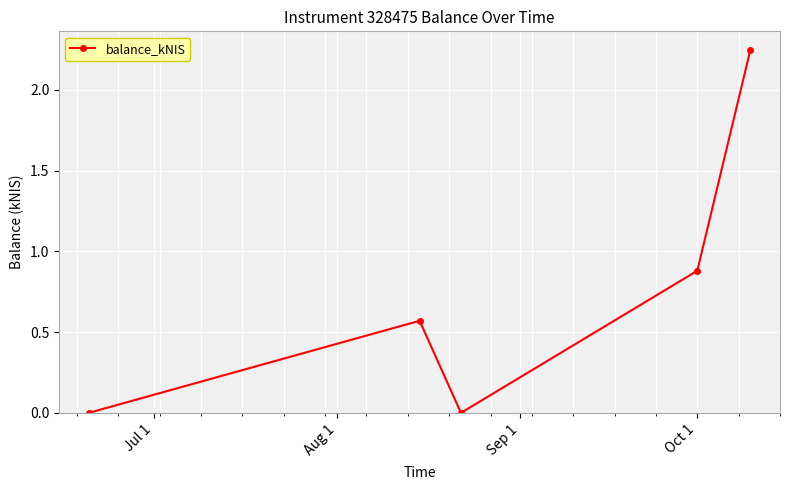

What is the sum of all values?

3.7